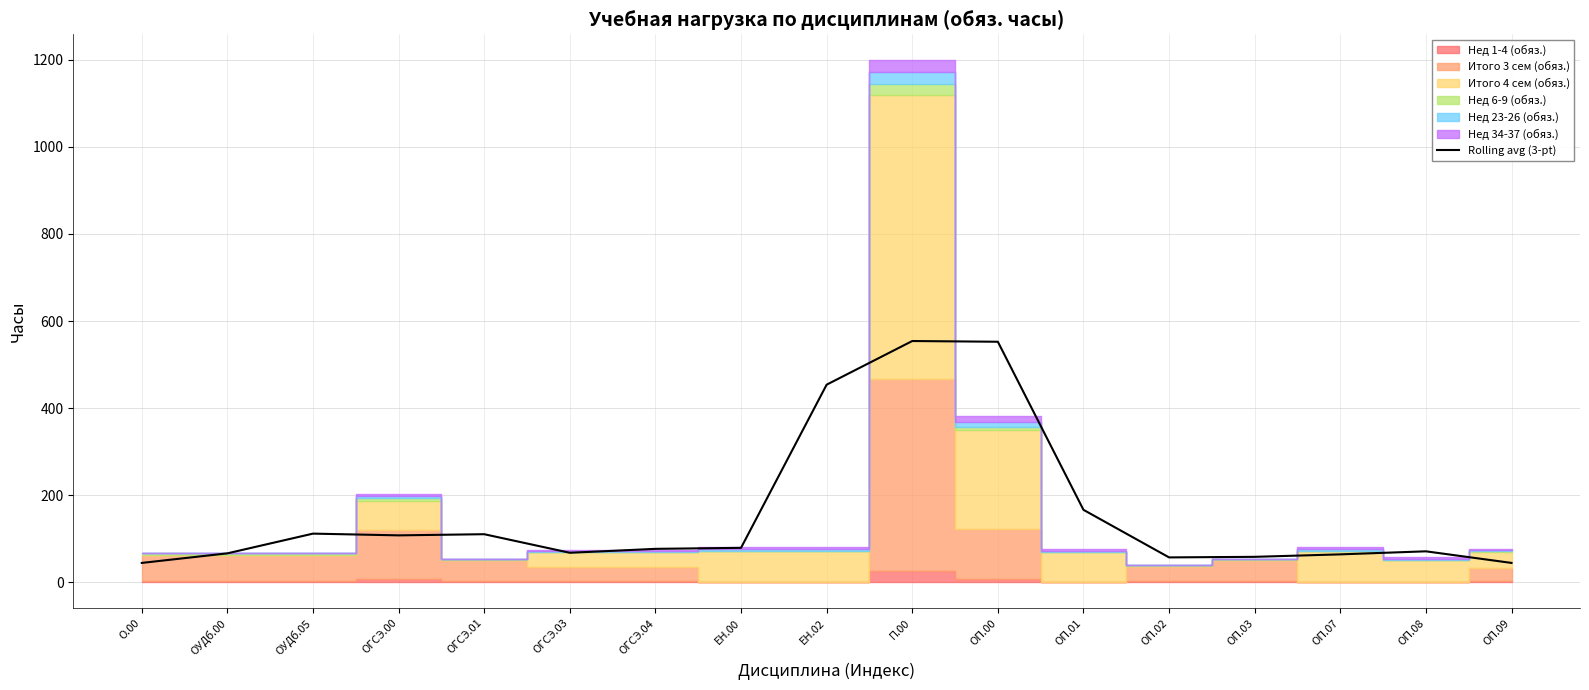

Rank the categories by value from lowest to highest.

О.00, ОП.09, ОП.02, ОП.03, ОП.07, ОУДб.00, ОГСЭ.03, ОП.08, ОГСЭ.04, ЕН.00, ОГСЭ.00, ОГСЭ.01, ОУДб.05, ОП.01, ЕН.02, ОП.00, П.00